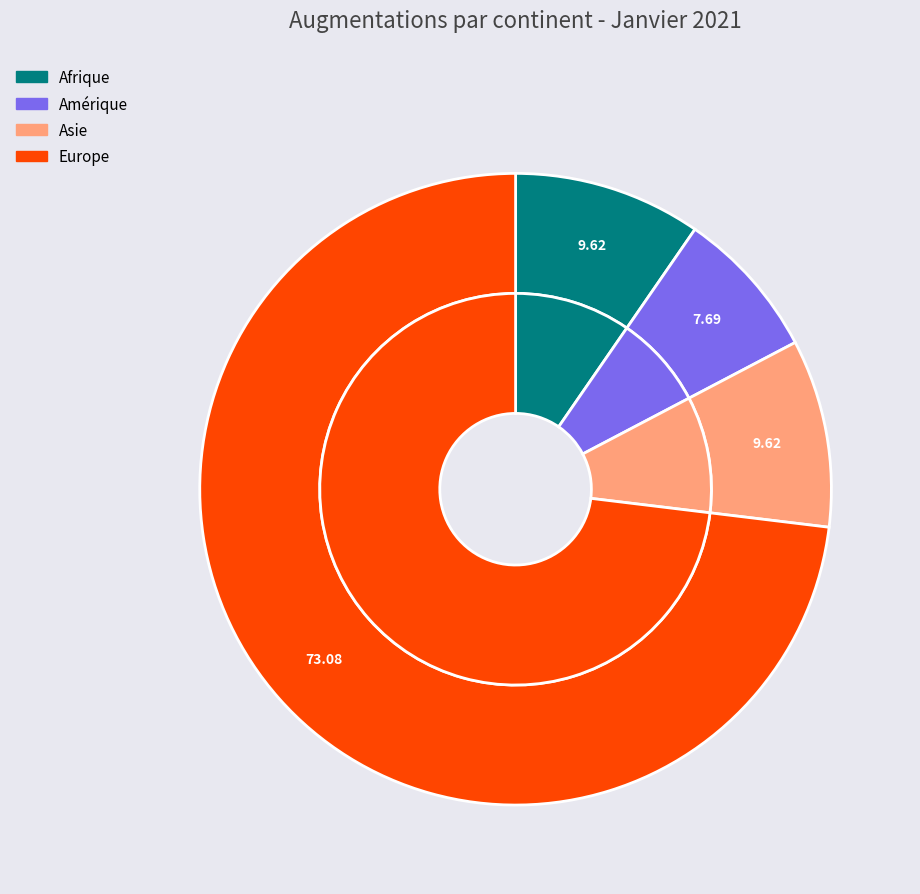

True or false: Océanie accounts for 0% of the total.

True